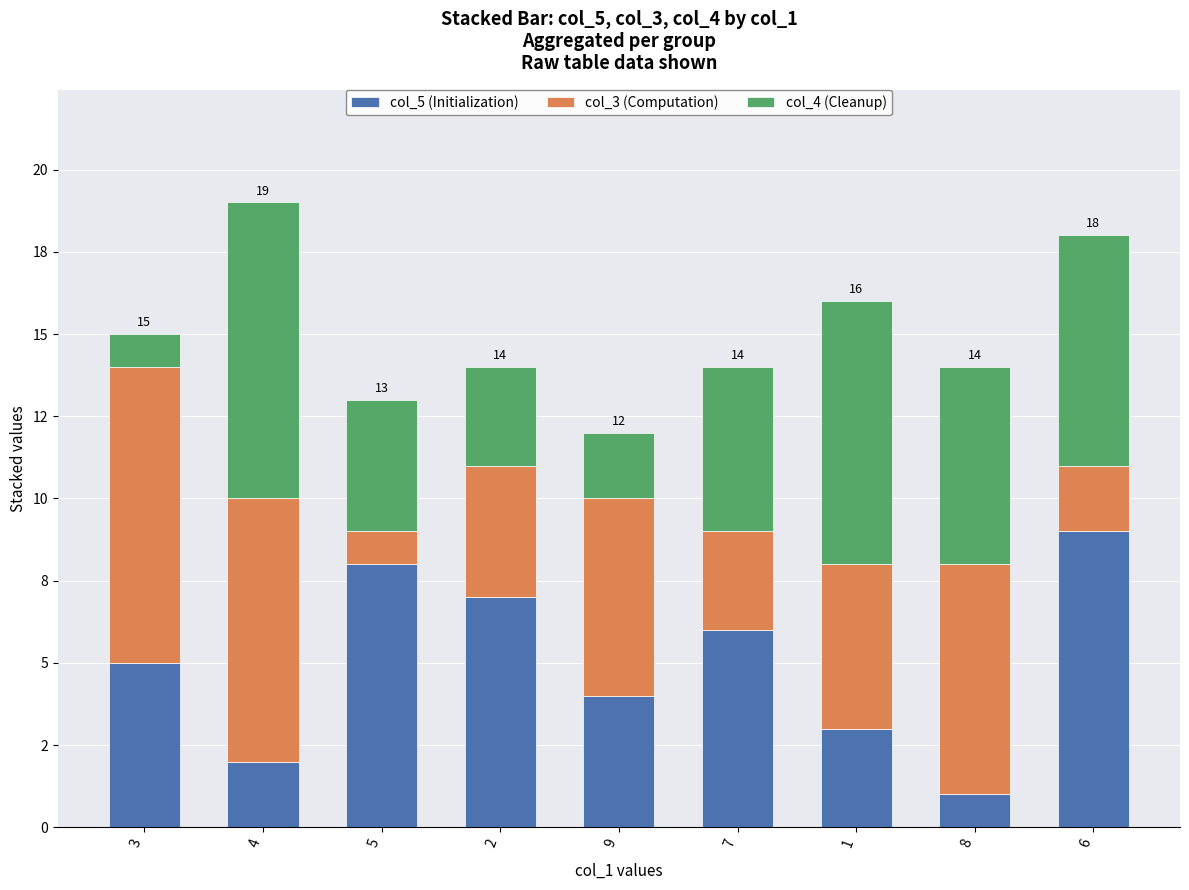

What are all the series names shown in the legend?

col_5 (Initialization), col_3 (Computation), col_4 (Cleanup)